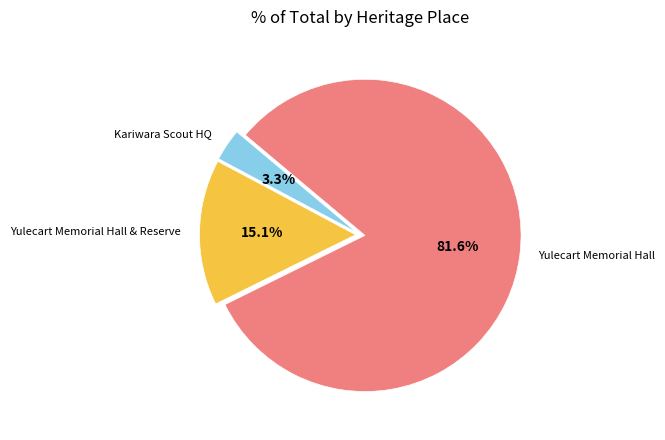

How many slices are in this pie chart?

3